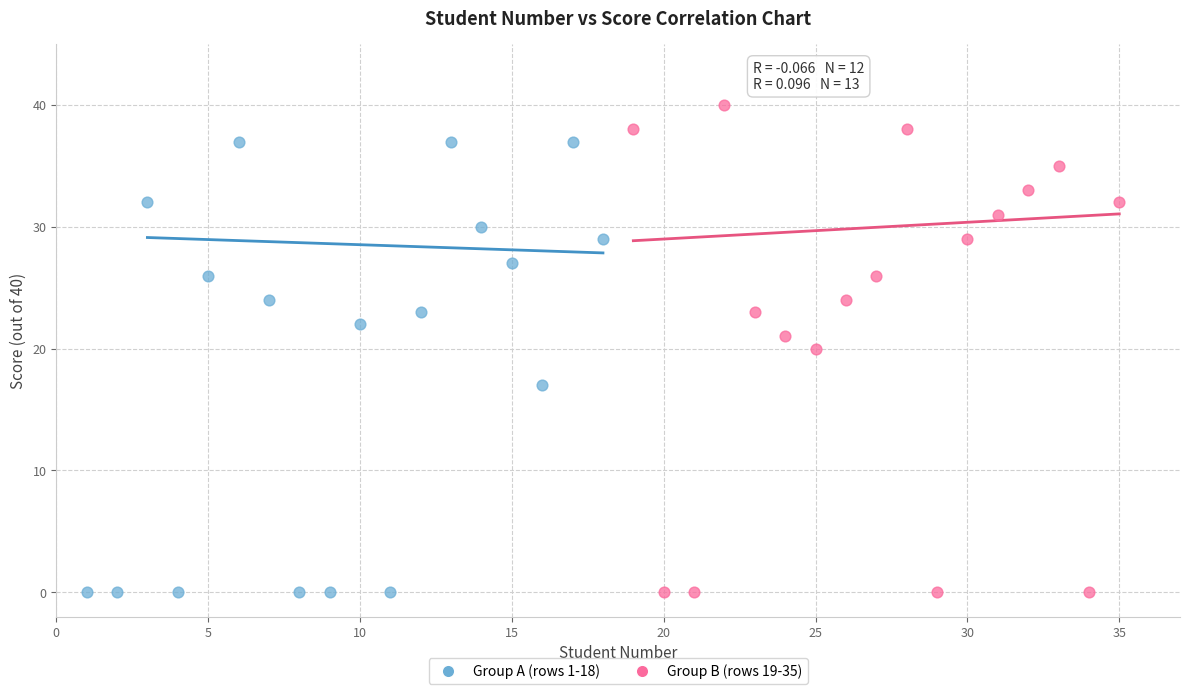

Which series has the largest Y range (max minus min)?

Group B (rows 19-35)